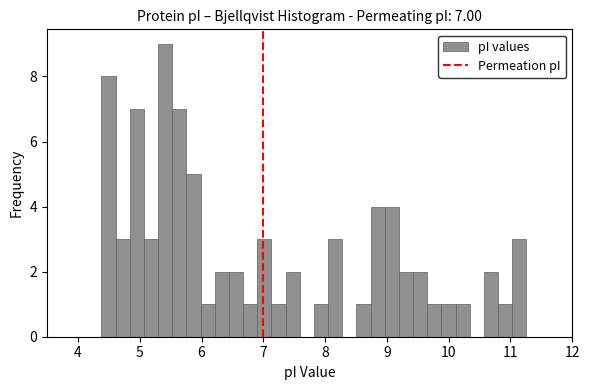

Around what value on the x-axis is the tallest bar? Give the approximate position of its centre, as read against the axis.

5.4